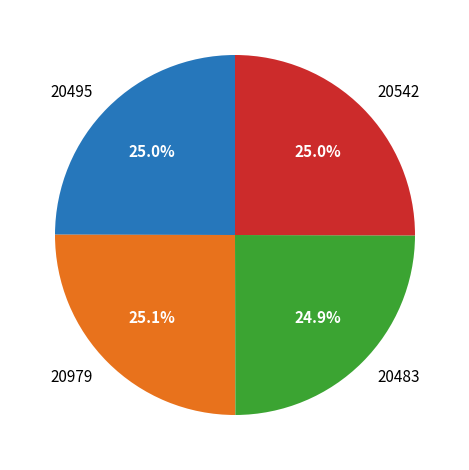

How many segments does this pie chart have?

4